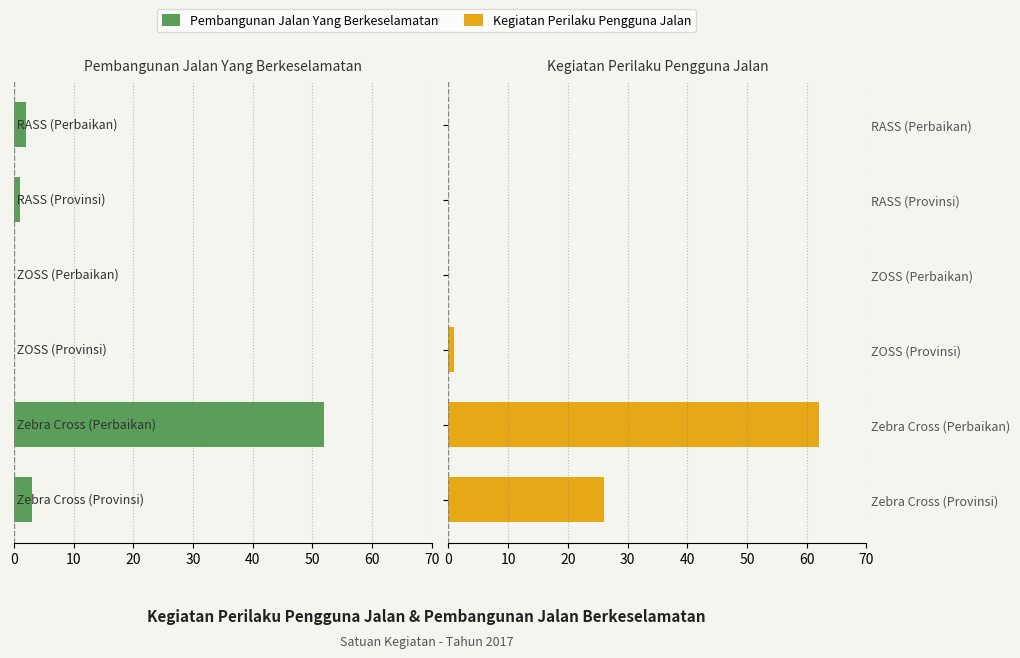

How many bars are there in each group?

2